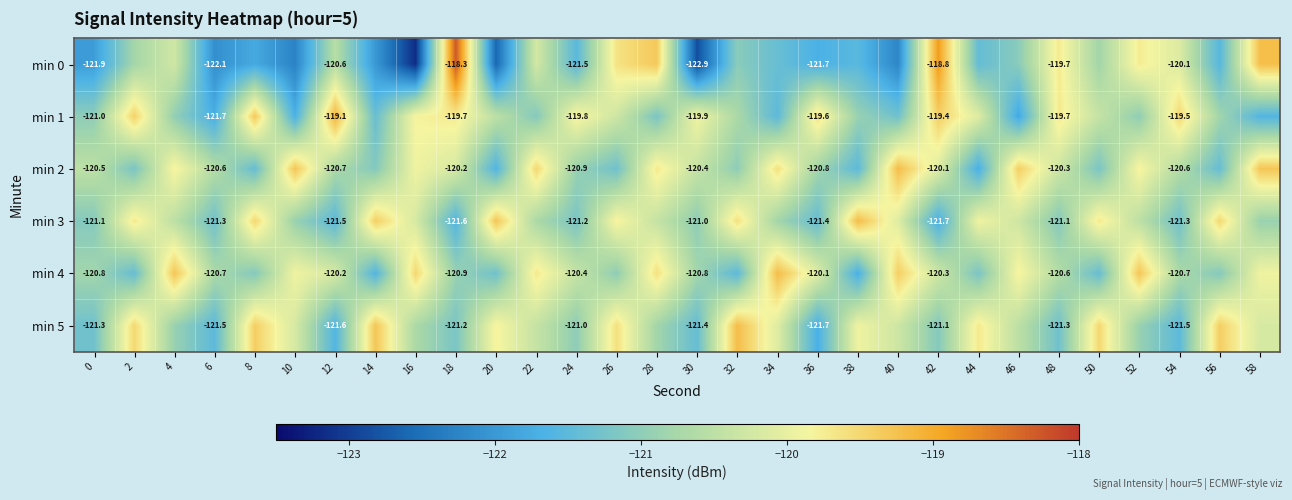

What is the greatest value displayed?

-118.3